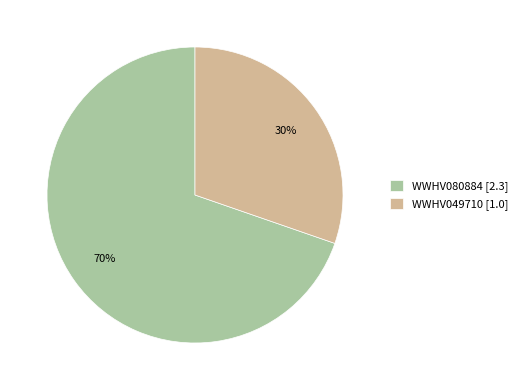

To the nearest percent, what percentage of the pie is WWHV080884?

70%